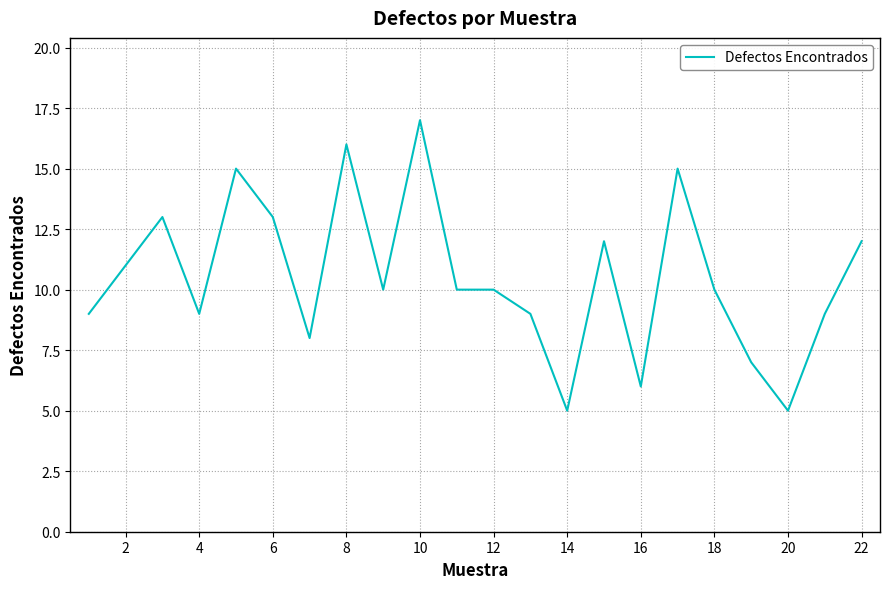

What is the difference between the maximum and minimum values?

12